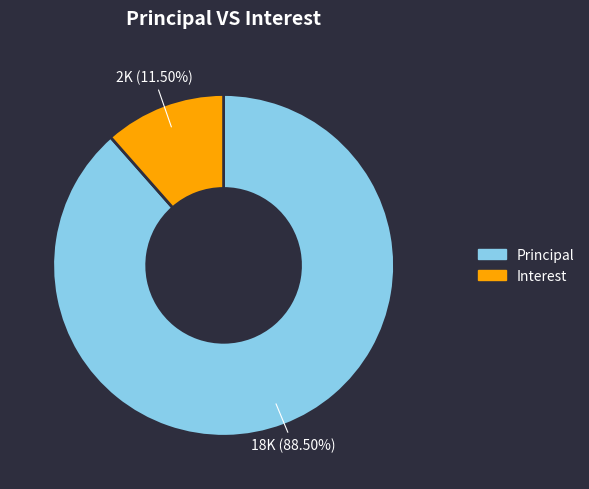

Which slice is the smallest?

Interest